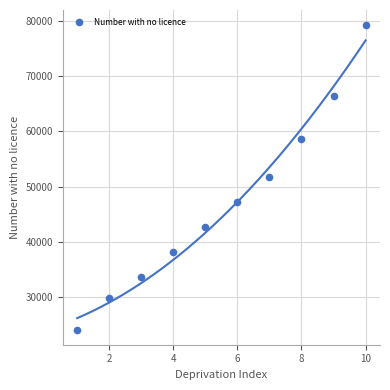

What is the average Y value?

47170